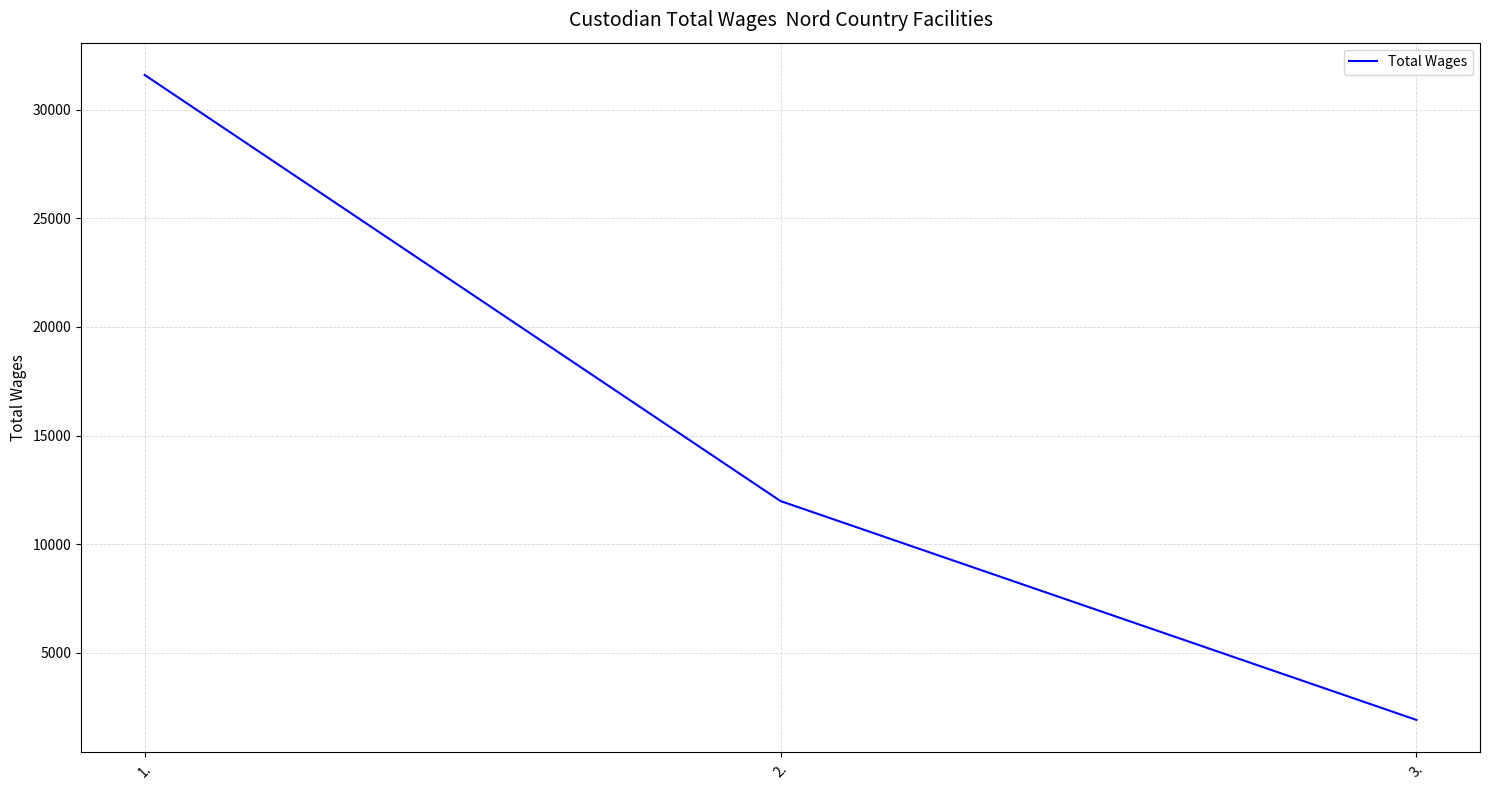

Where is the data nearest to the value 16754?

2.